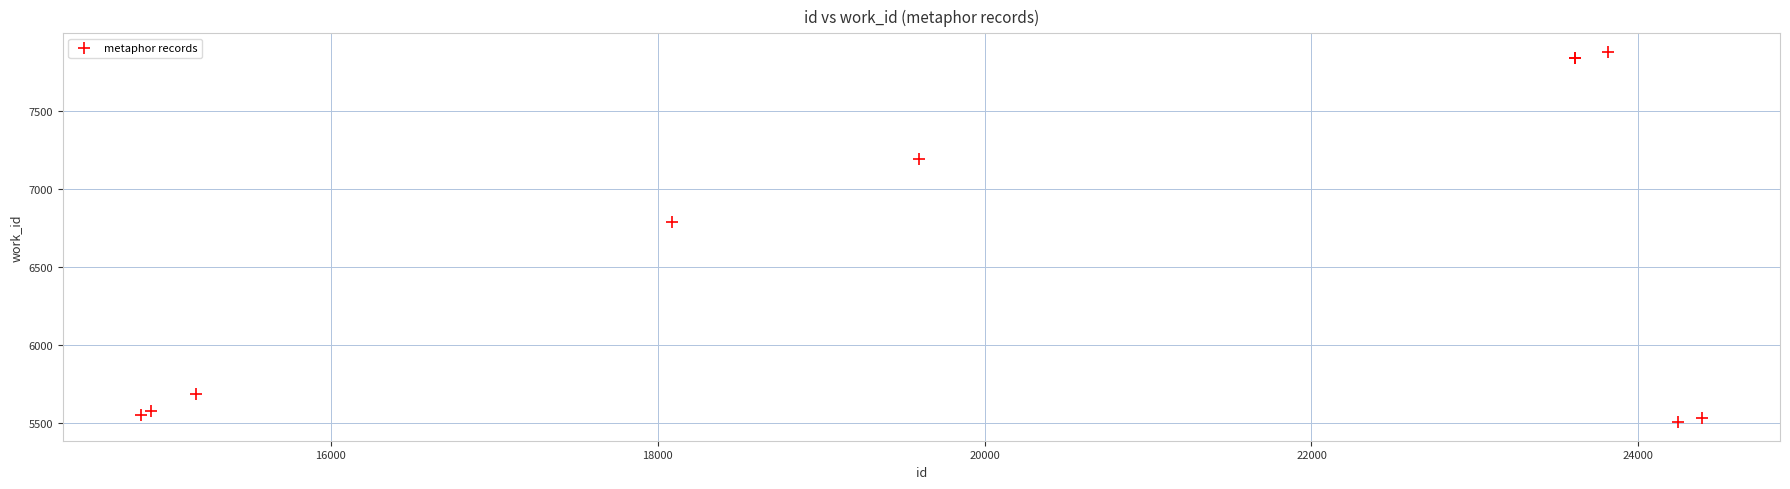

What Y value in the scatter plot is closest to 6692?

6785